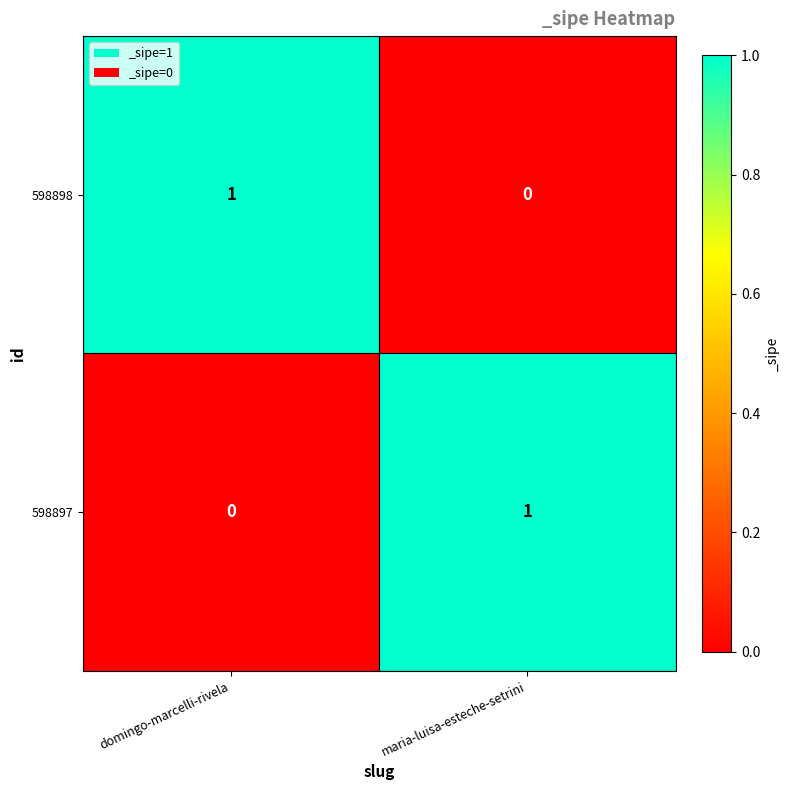

The 598898 series shows 0 at maria-luisa-esteche-setrini. True or false?

True